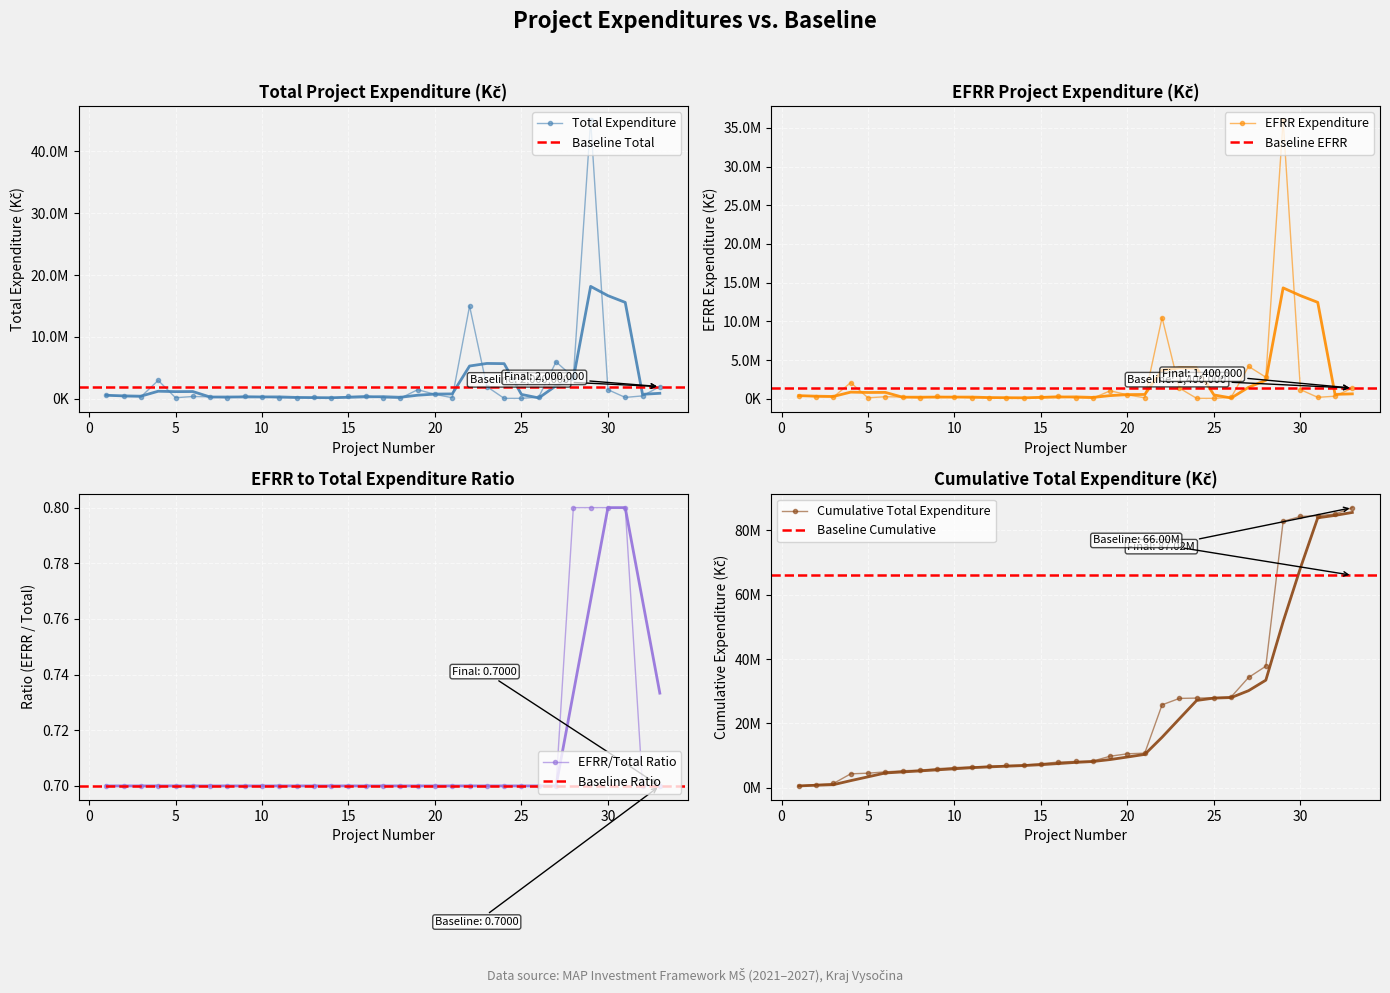

At which category does vydaje_EFRR reach its first local valley?

3